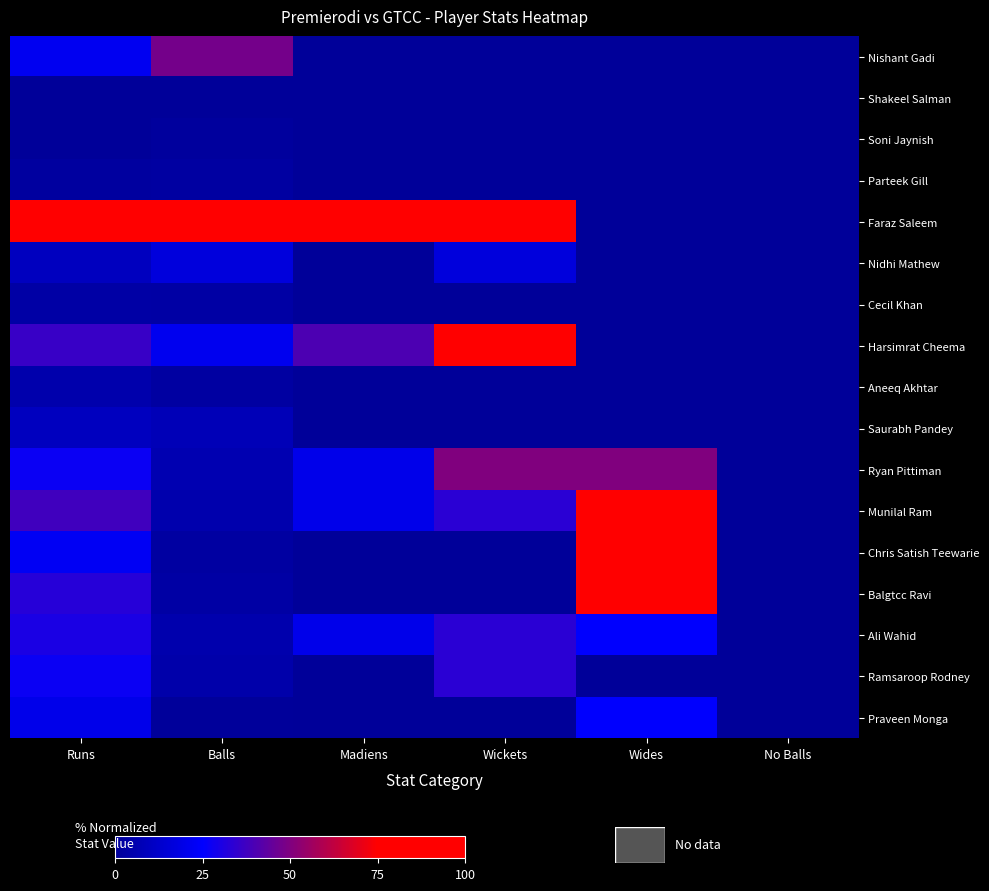

Rank the series at Balls from highest to lowest value.

Faraz Saleem, Nishant Gadi, Harsimrat Cheema, Nidhi Mathew, Saurabh Pandey, Ryan Pittiman, Munilal Ram, Ali Wahid, Ramsaroop Rodney, Cecil Khan, Balgtcc Ravi, Parteek Gill, Aneeq Akhtar, Chris Satish Teewarie, Soni Jaynish, Praveen Monga, Shakeel Salman